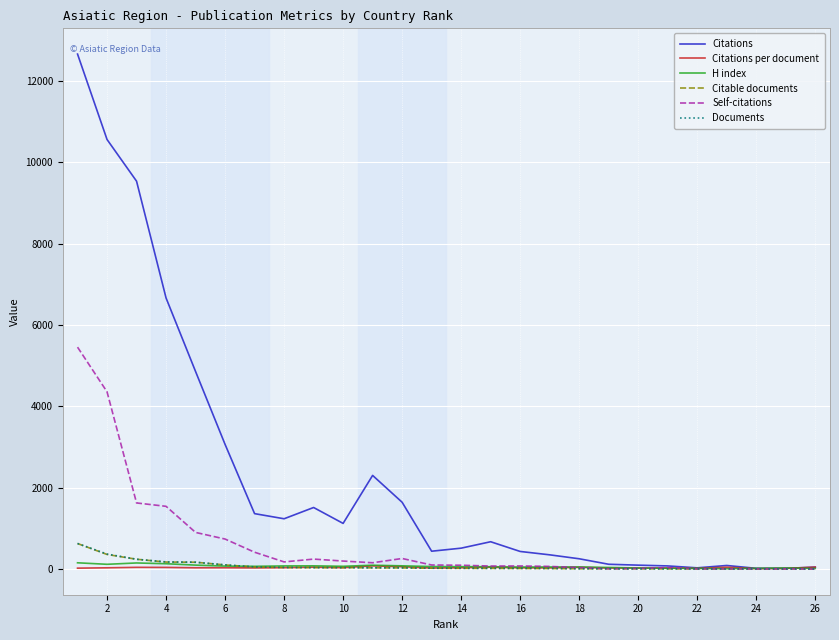

Which series has the widest spread of values?

Citations